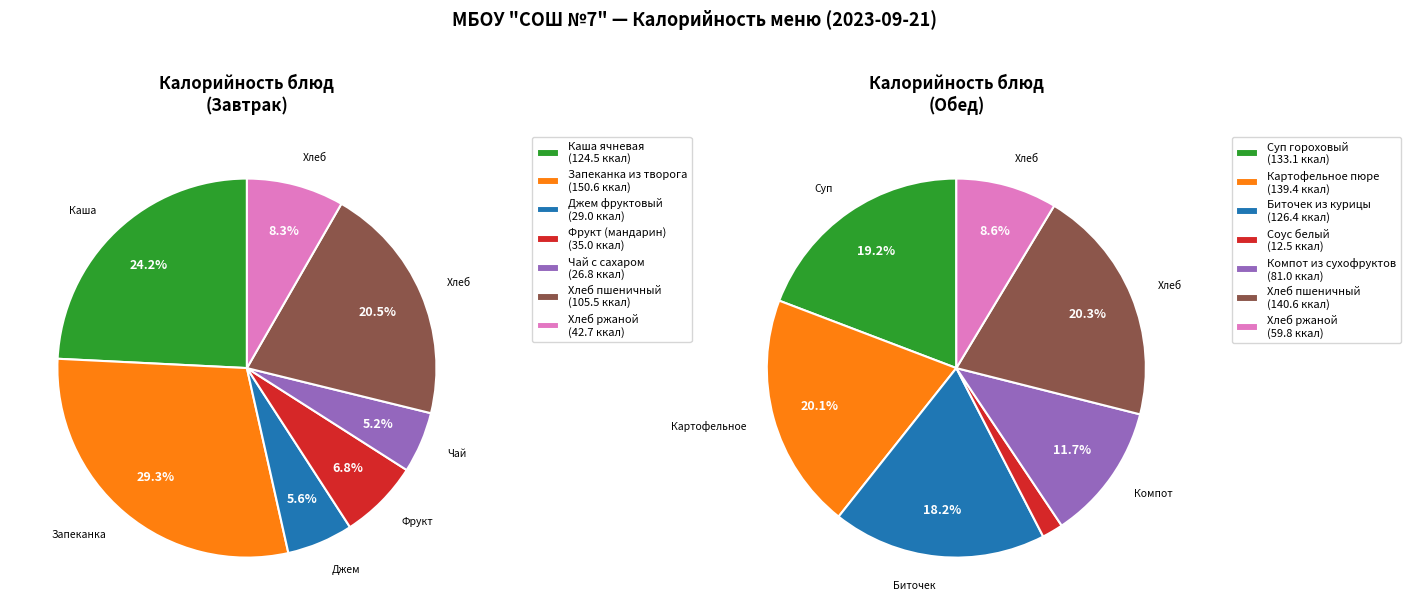

What percentage do Хлеб ржаной and Каша вязкая молочная ячневая together represent?

32.5%